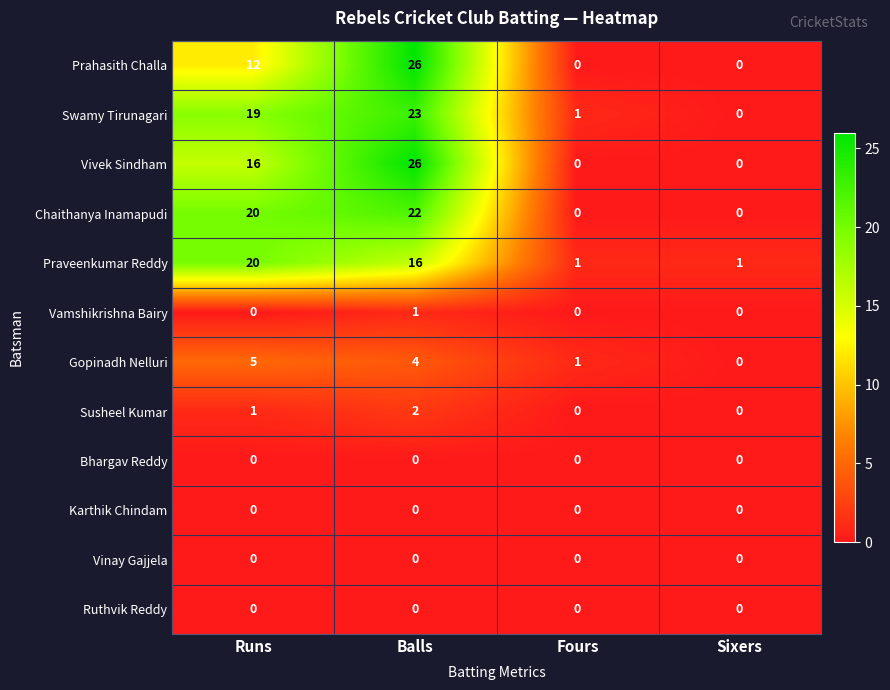

At which category is the sum across all series the highest?

Balls